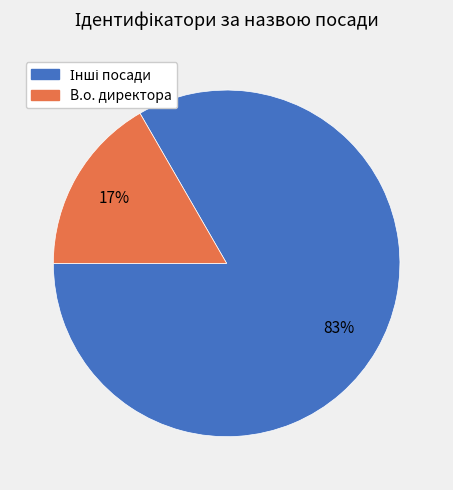

Is there a majority slice in this chart?

Yes